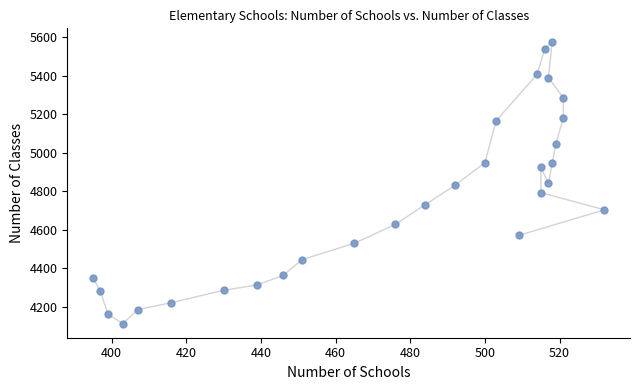

What is the range of Y values (max minus min)?

1460